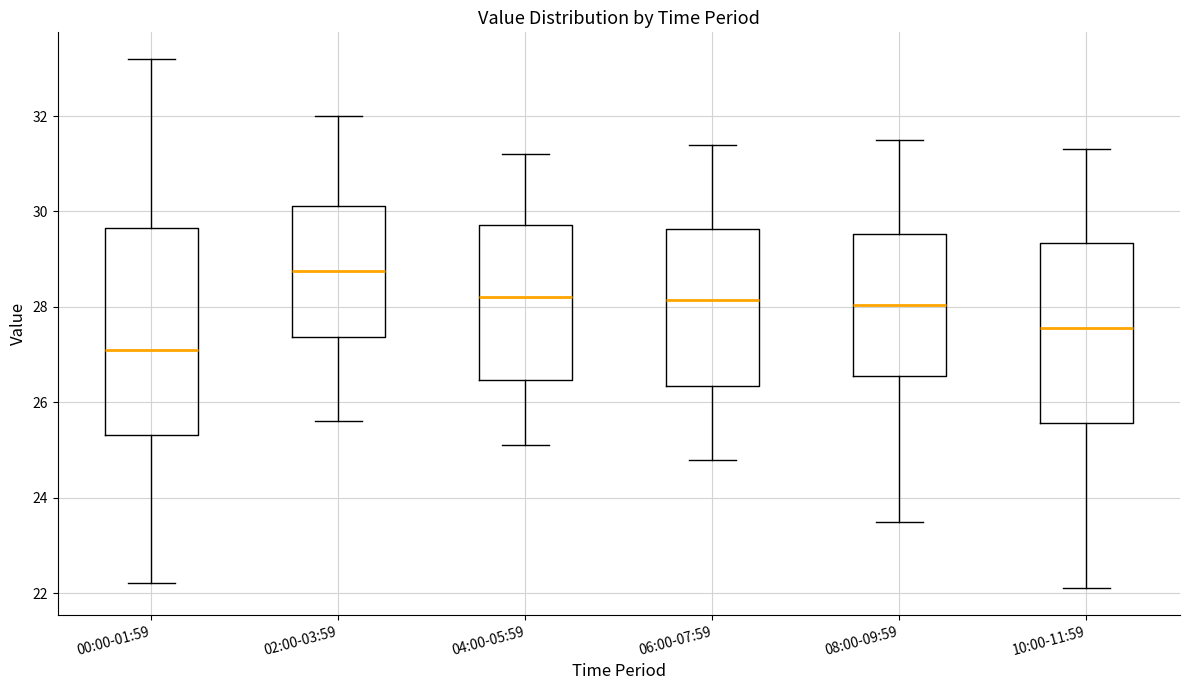

Reading left to right, read every box against the y-axis: the position of its median line, the range the box covers, and the ends of its whiskers. The values are not printed on the chart, so give them approximately, as read against the axis.

00:00-01:59: median 27.2, box 25.4 to 29.6, whiskers 22.2 to 33.2
02:00-03:59: median 28.8, box 27.4 to 30.2, whiskers 25.6 to 32.0
04:00-05:59: median 28.2, box 26.4 to 29.8, whiskers 25.2 to 31.2
06:00-07:59: median 28.2, box 26.4 to 29.6, whiskers 24.8 to 31.4
08:00-09:59: median 28.0, box 26.6 to 29.6, whiskers 23.6 to 31.6
10:00-11:59: median 27.6, box 25.6 to 29.4, whiskers 22.2 to 31.4